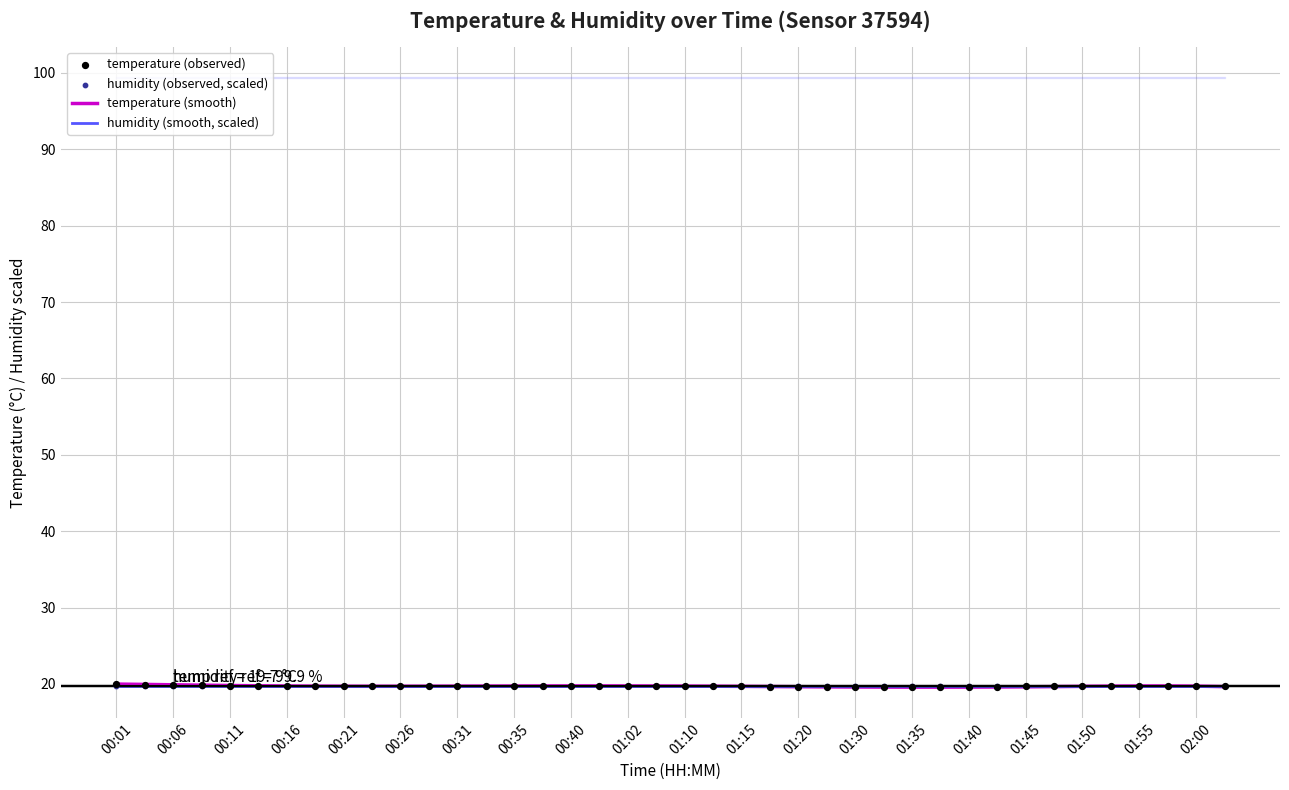

At how many categories does at least one series exceed 19?

40